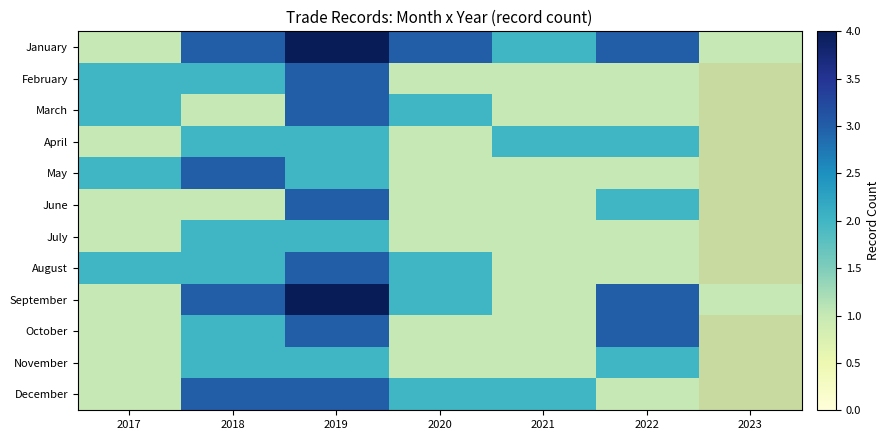

True or false: May has a value of 0.4 at 2017.

False